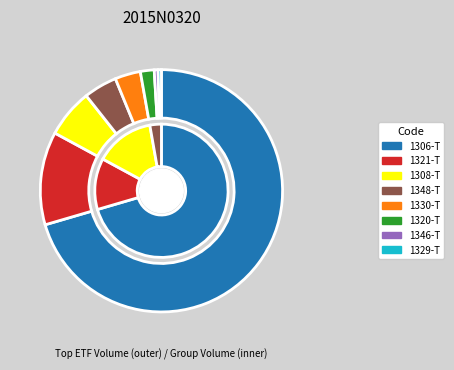

Do 1329-T and 1346-T together represent more than half of the pie?

No